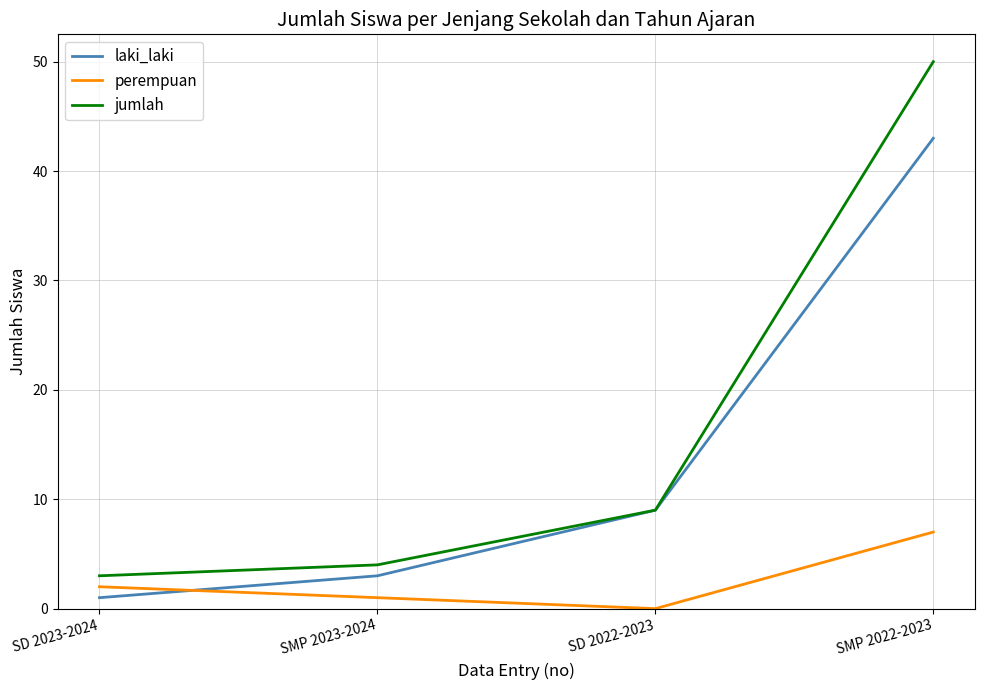

What position from the right is SMP 2023-2024?

3